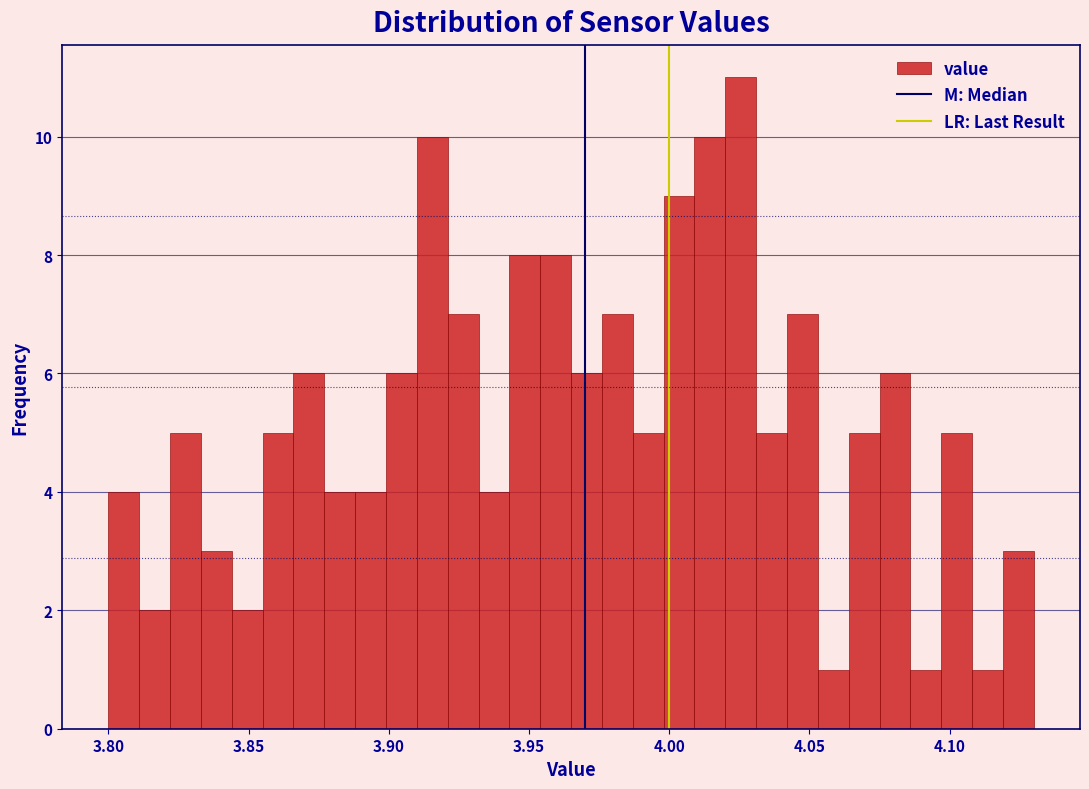

Read against the x-axis, roughly where is the centre of the tallest bar?

4.025